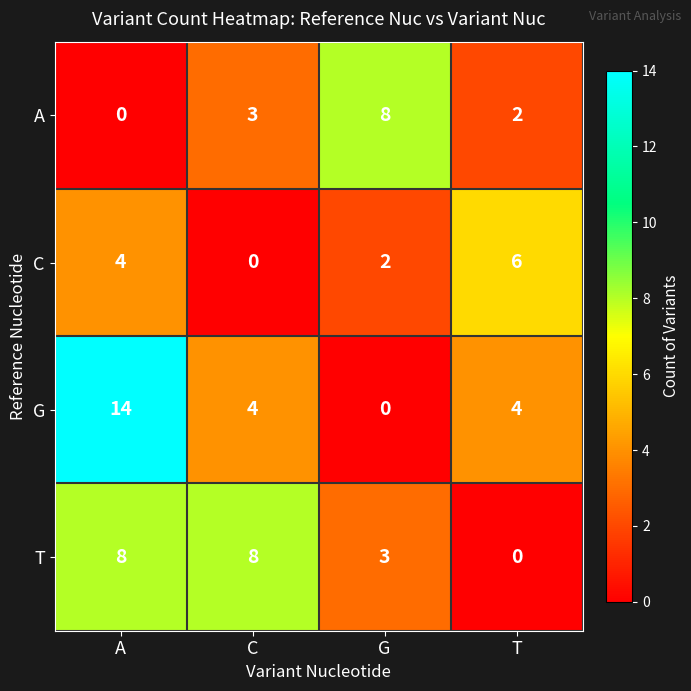

True or false: C has a value of 3 at C.

False